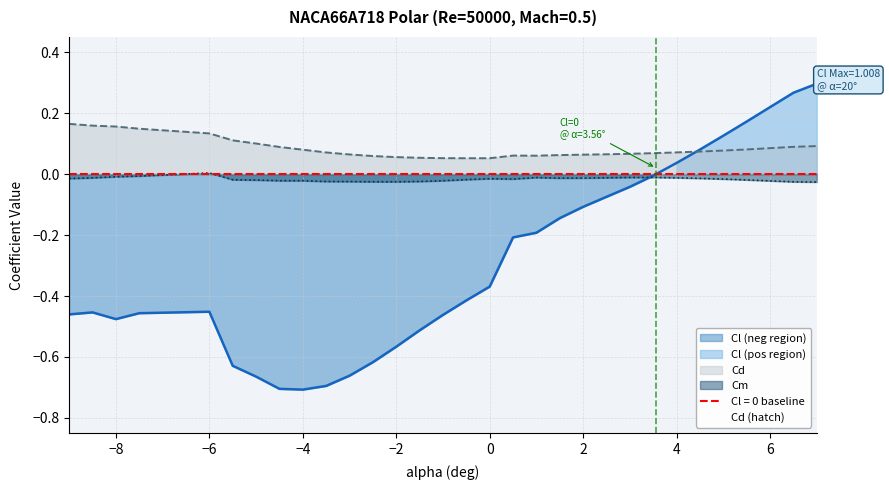

Is the value of Cl at -1 greater than the value of Cm at -8.5?

No